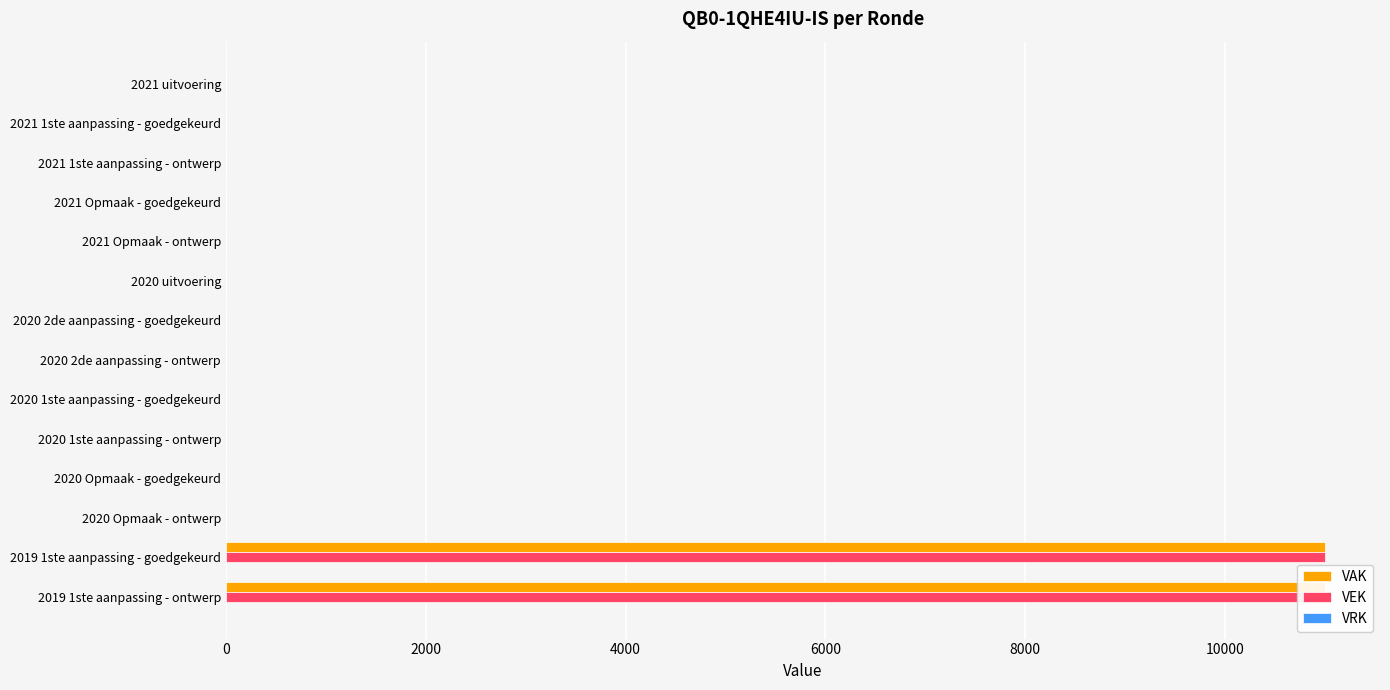

Does the chart contain stacked bars?

No